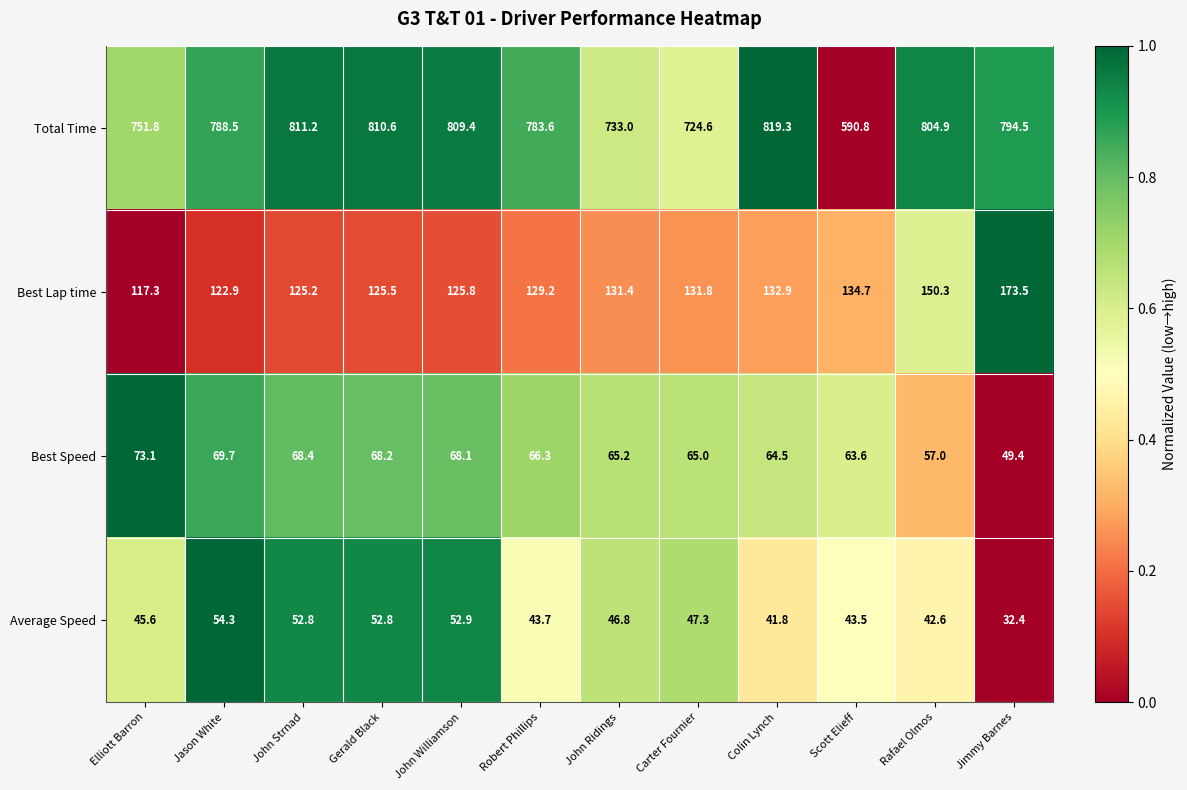

What is the approximate value of Best Speed at John Williamson?

68.1